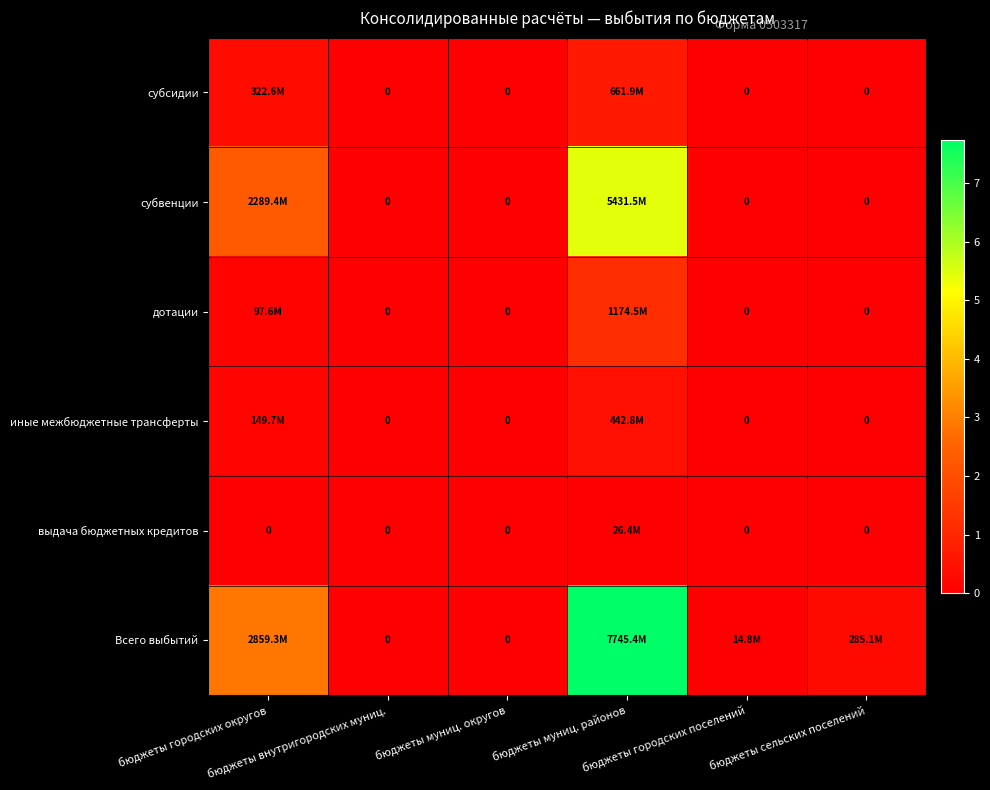

True or false: иные межбюджетные трансферты has a value of 194880381.2 at бюджеты муниц. округов.

False